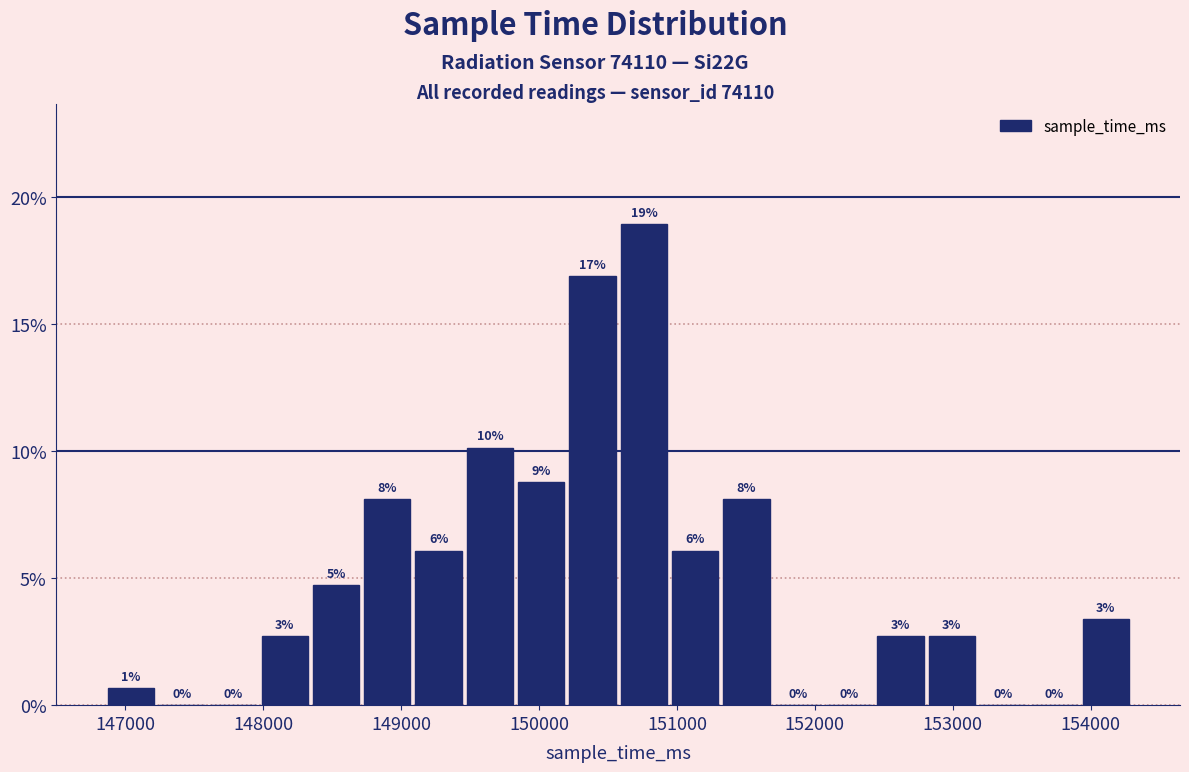

Around what value on the x-axis is the tallest bar? Give the approximate position of its centre, as read against the axis.

150800